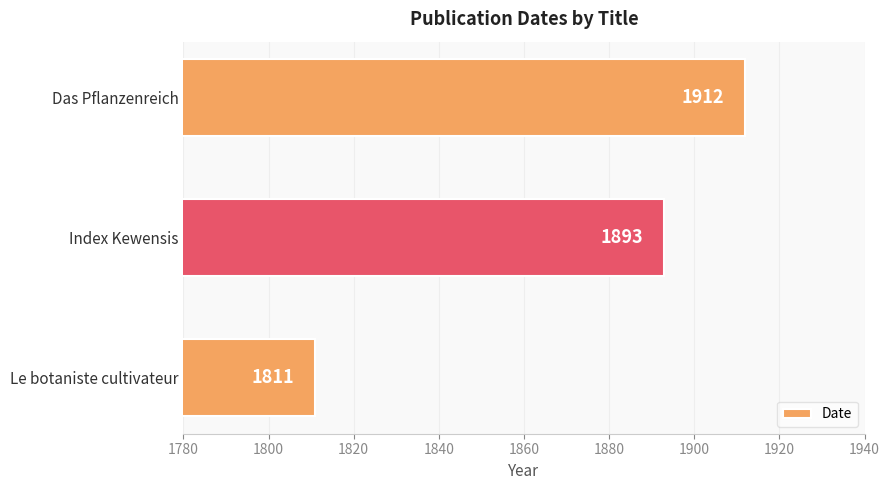

What is the ratio of the value at Le botaniste cultivateur to the value at Index Kewensis?

1.0